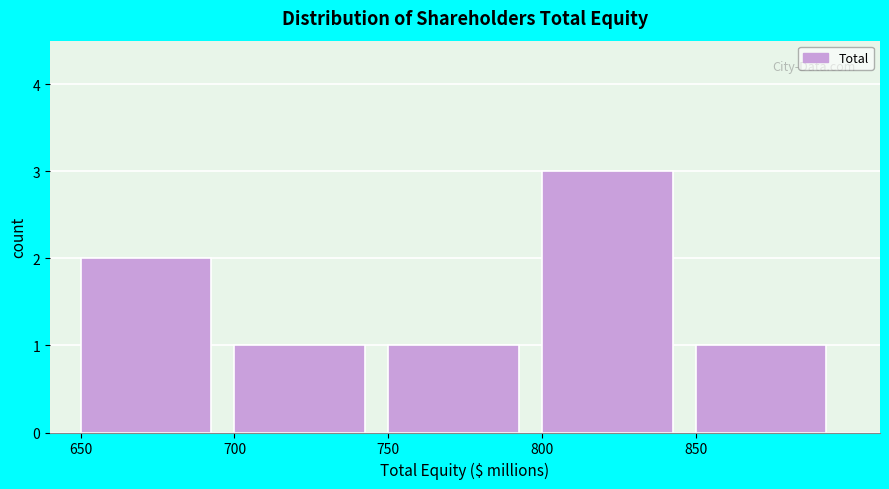

Reading left to right, transcribe this chart: for each bar, give the range it covers on the x-axis and its height. The values are not printed on the chart, so give them approximately, as read against the axis.

650 to 700: 2
700 to 750: 1
750 to 800: 1
800 to 850: 3
850 to 900: 1